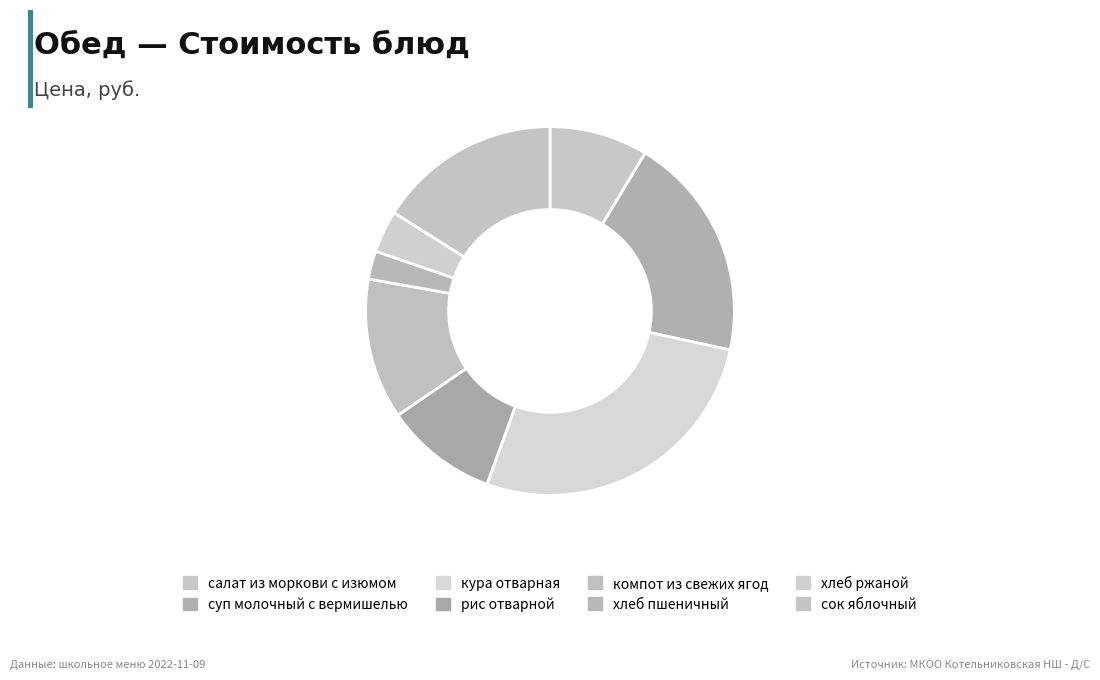

To the nearest percent, what percentage of the pie is сок яблочный?

16%